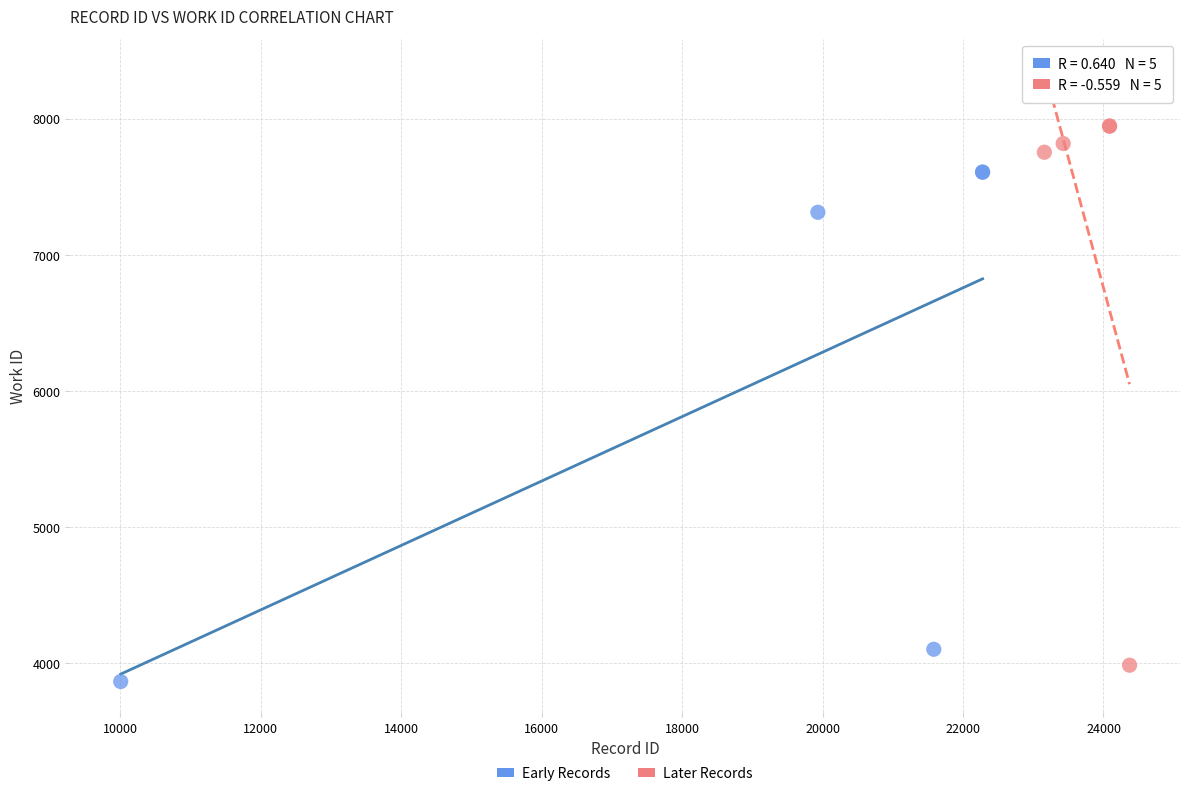

What are all the series names shown in the legend?

Early Records, Later Records